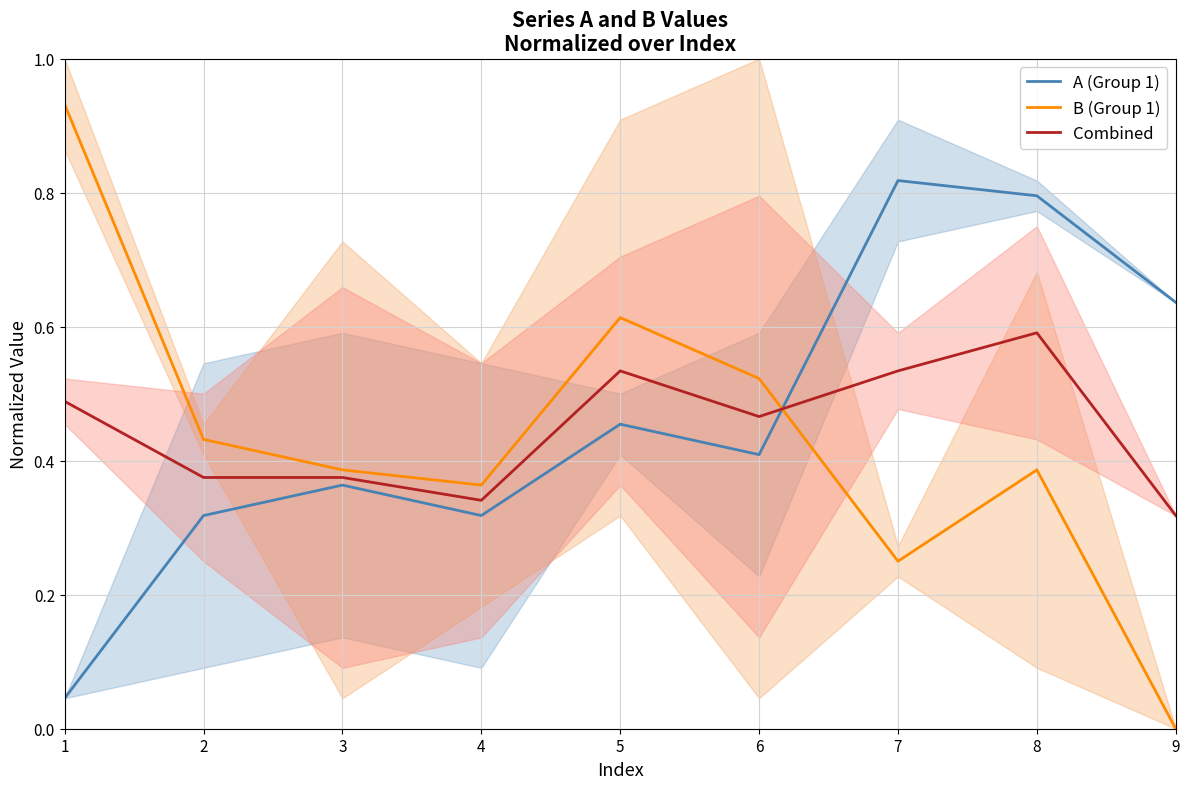

What is the sum of all Combined values?

4.0